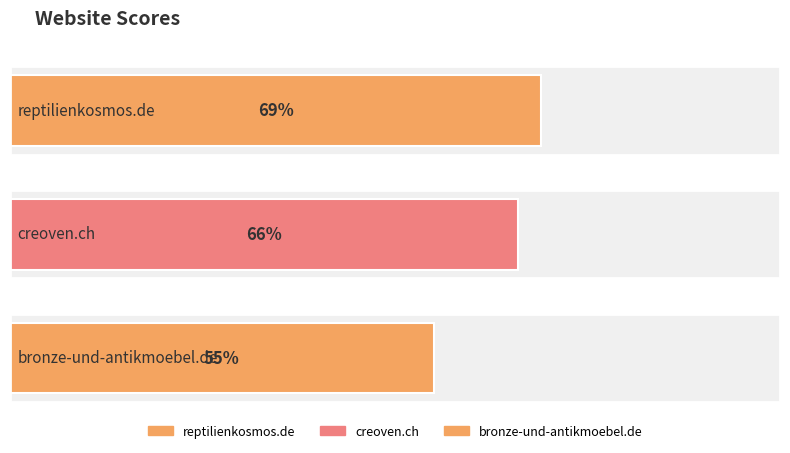

Rank the categories by value from highest to lowest.

reptilienkosmos.de, creoven.ch, bronze-und-antikmoebel.de